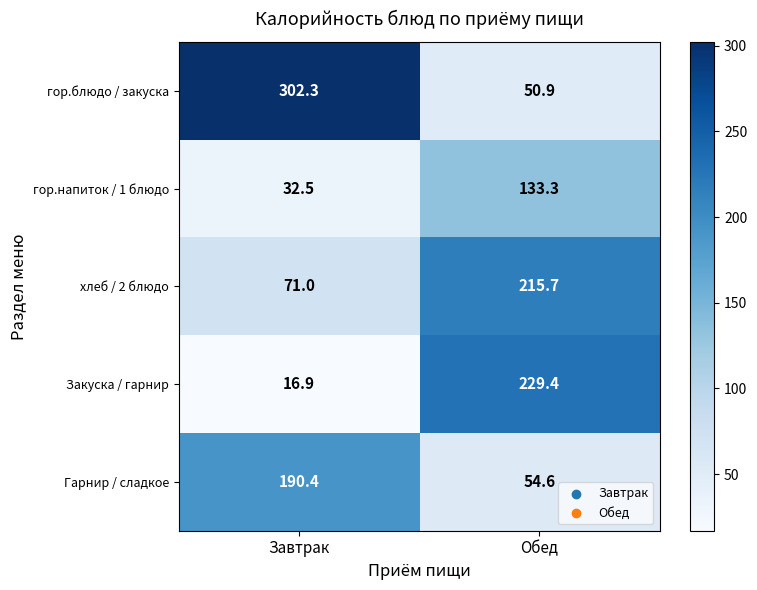

List the labels in order of гор.напиток / 1 блюдо value, largest first.

Обед, Завтрак